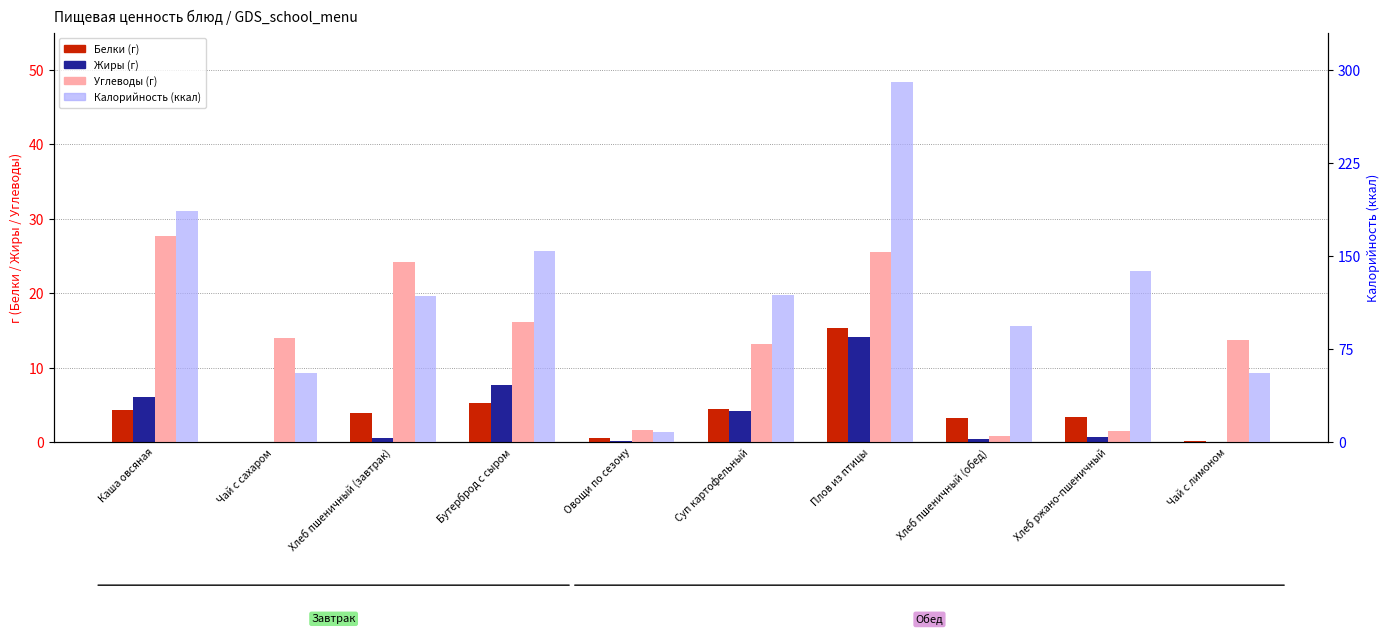

How many groups of bars are there?

10